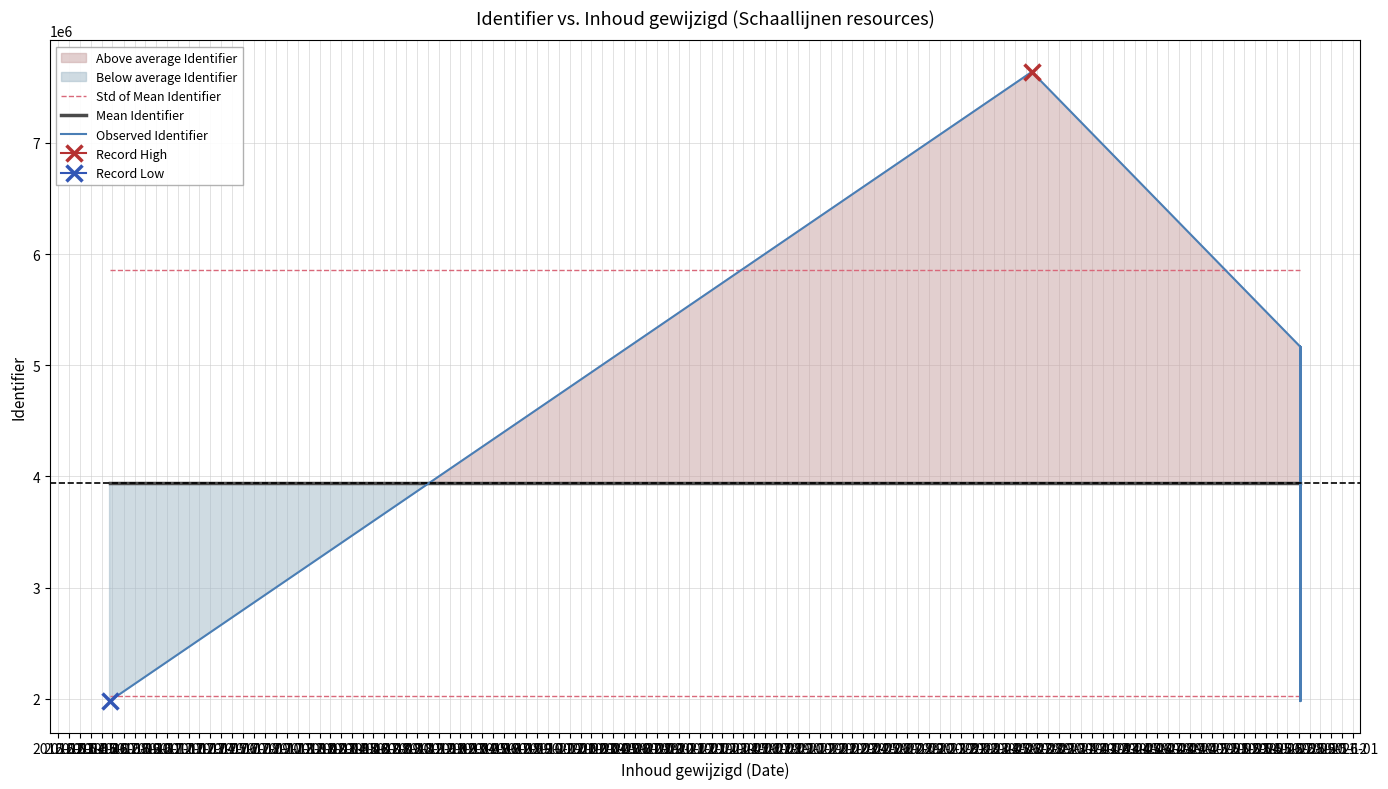

Which series ends up on top after the final intersection of Observed Identifier and Mean Identifier?

Mean Identifier